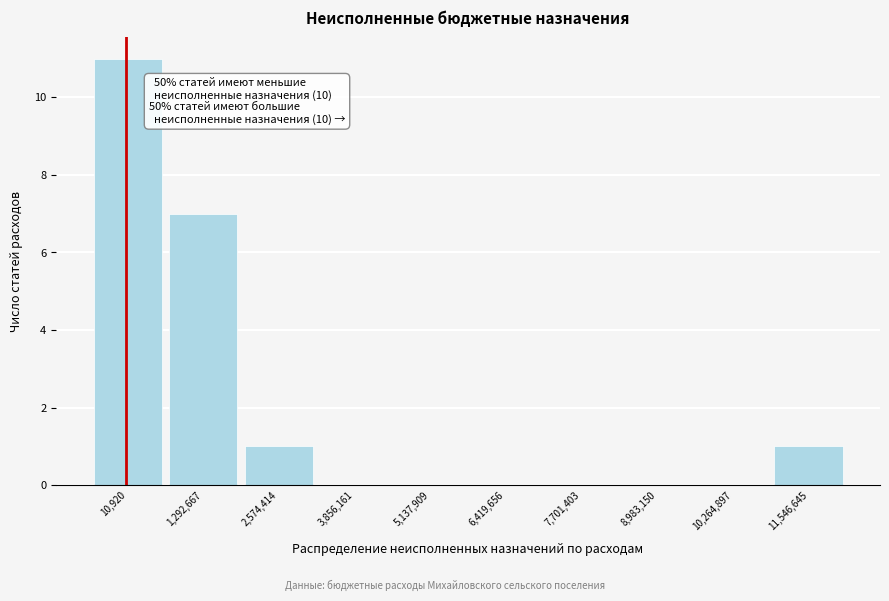

Reading left to right, list all the values displayed in this chart.

10,920=11	1,292,667=7	2,574,414=1	3,856,161=0	5,137,909=0	6,419,656=0	7,701,403=0	8,983,150=0	10,264,897=0	11,546,645=1